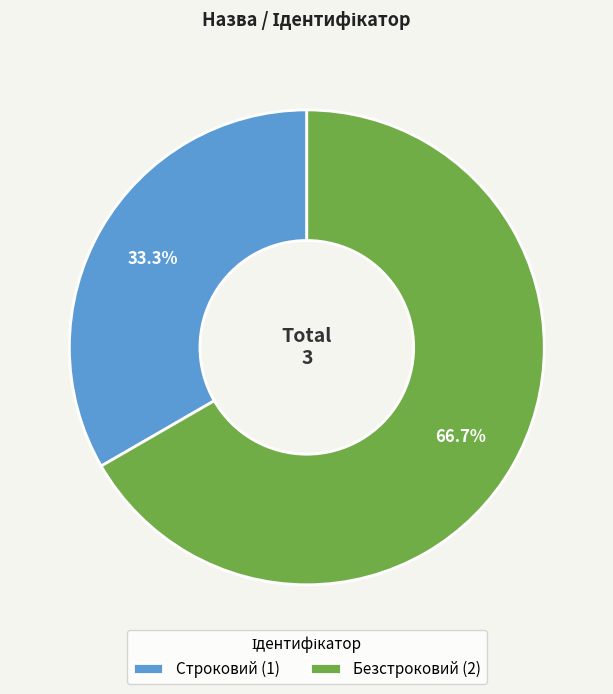

What percentage is the Безстроковий slice, to the nearest percent?

67%